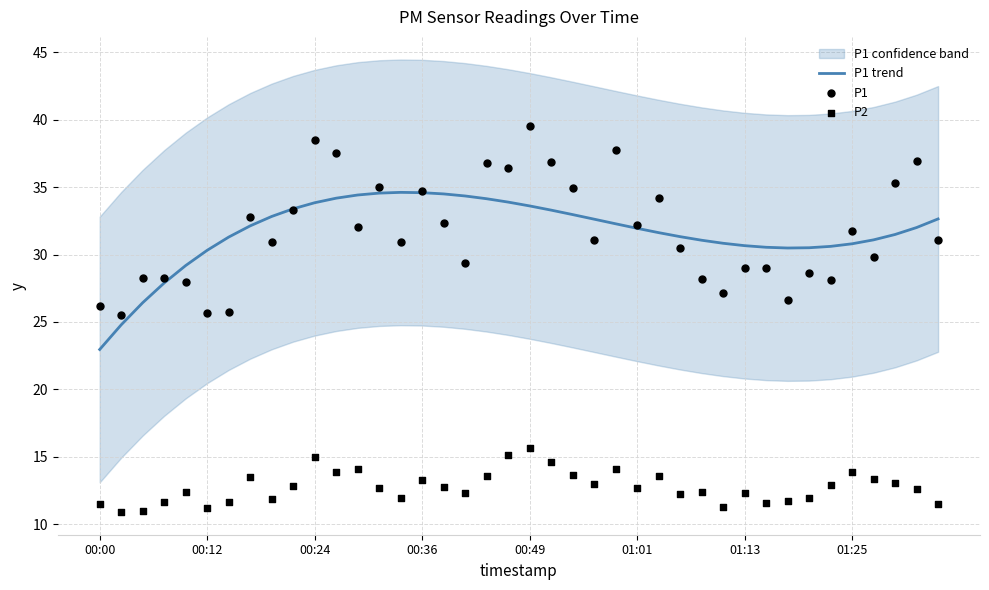

At how many categories does at least one series exceed 26?

39